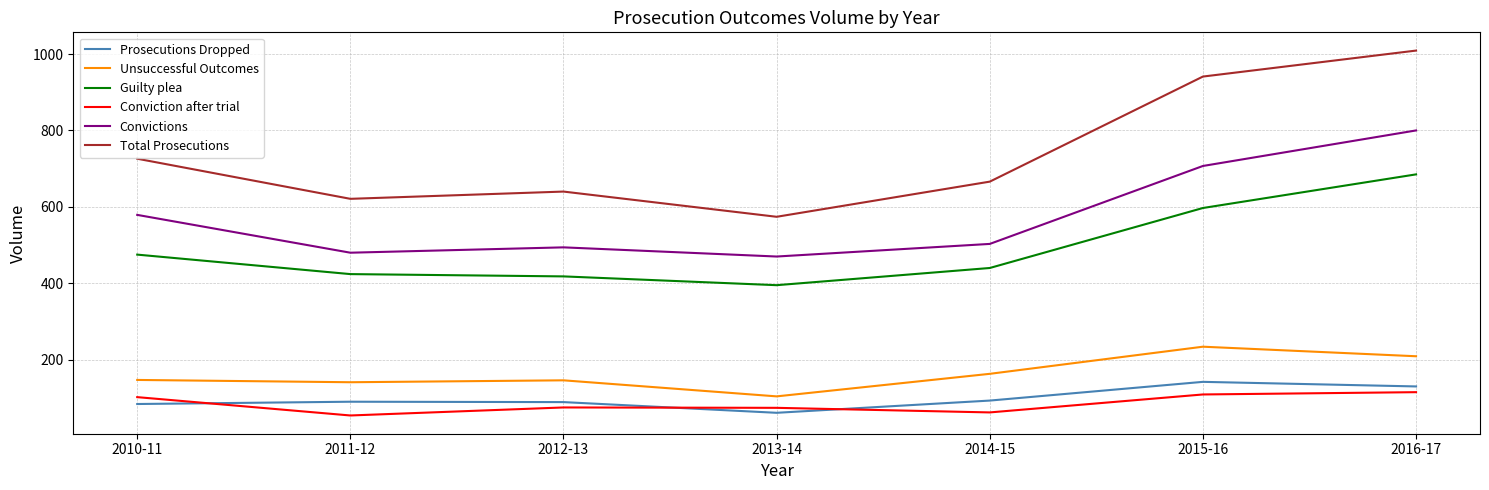

Where is the first local maximum for Convictions?

2012-13